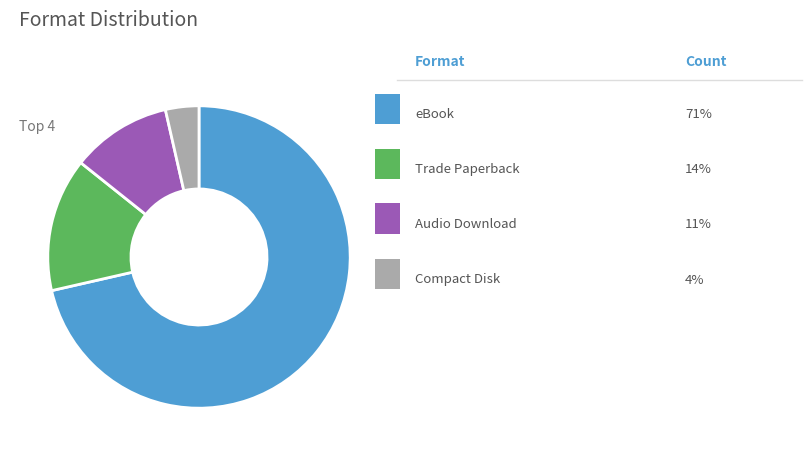

Is there any slice that represents more than half of the pie?

Yes